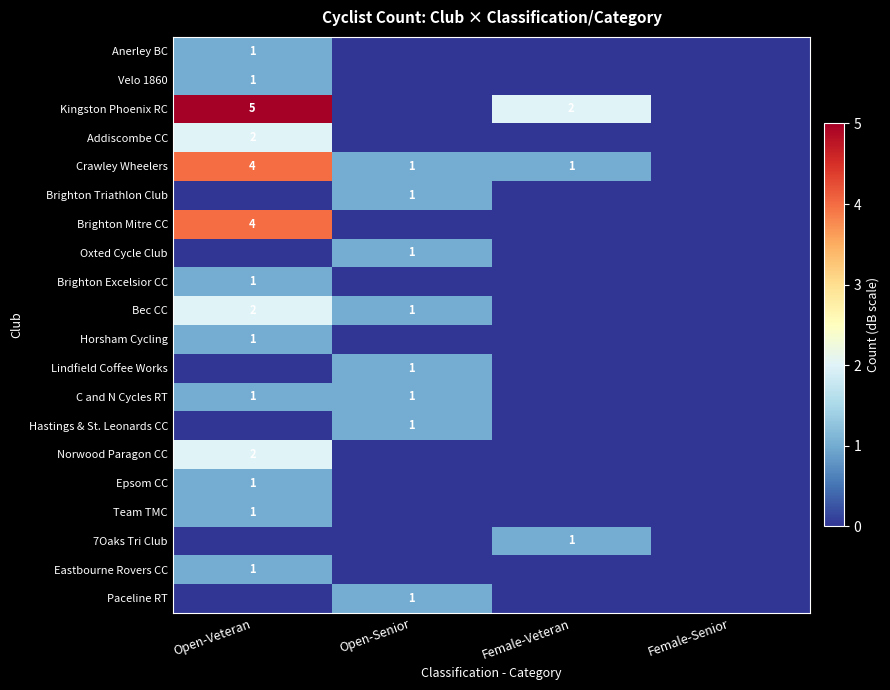

At how many categories does at least one series exceed 2?

1